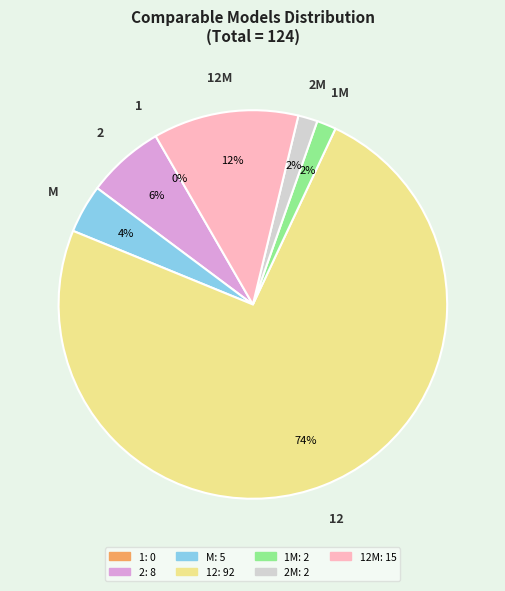

Between 2 and 12, which is larger?

12